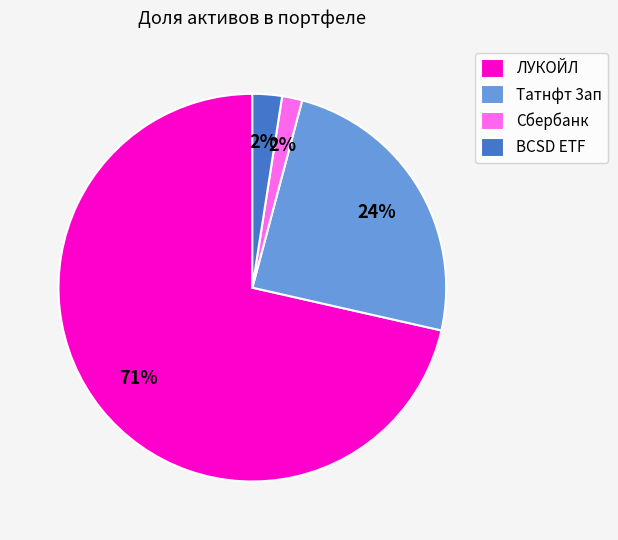

To the nearest percent, what is the combined percentage of Татнфт 3ап and Сбербанк?

26%